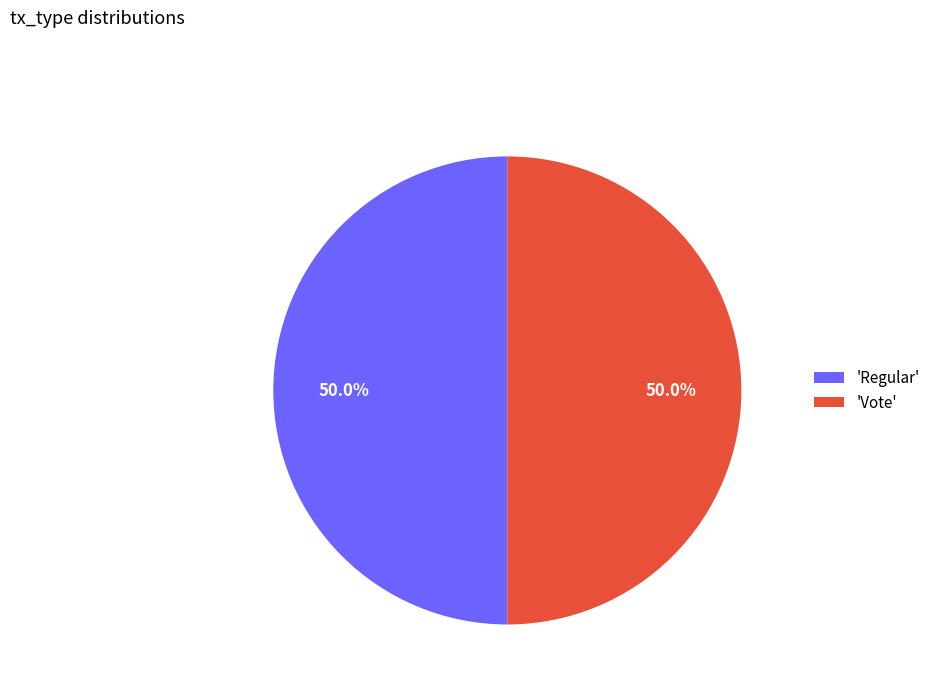

To the nearest percent, what is the average slice percentage?

50%